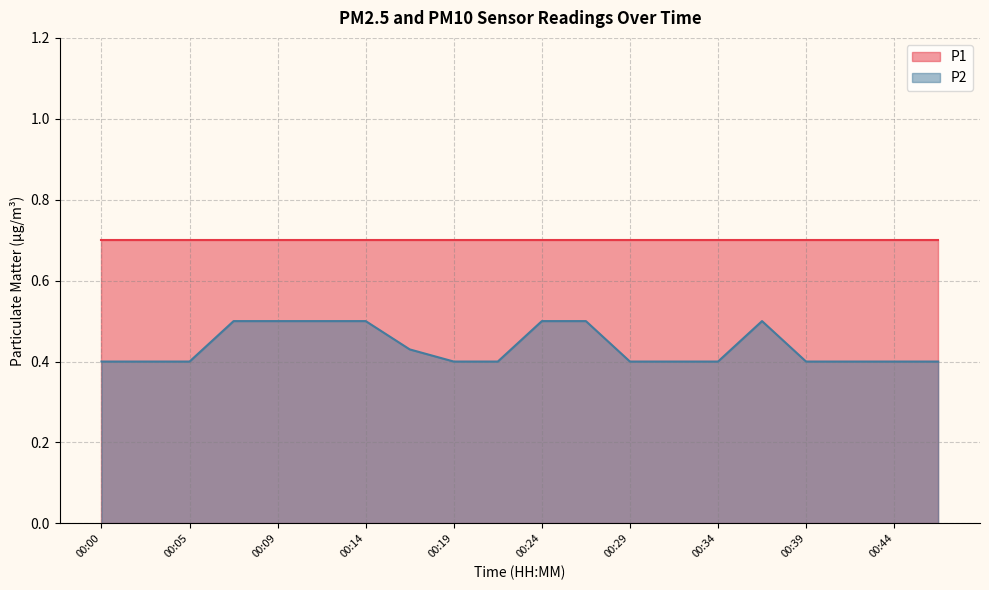

List the labels in order of value, largest first.

00:07, 00:09, 00:12, 00:14, 00:24, 00:27, 00:36, 00:17, 00:00, 00:02, 00:05, 00:19, 00:22, 00:29, 00:31, 00:34, 00:39, 00:41, 00:44, 00:46